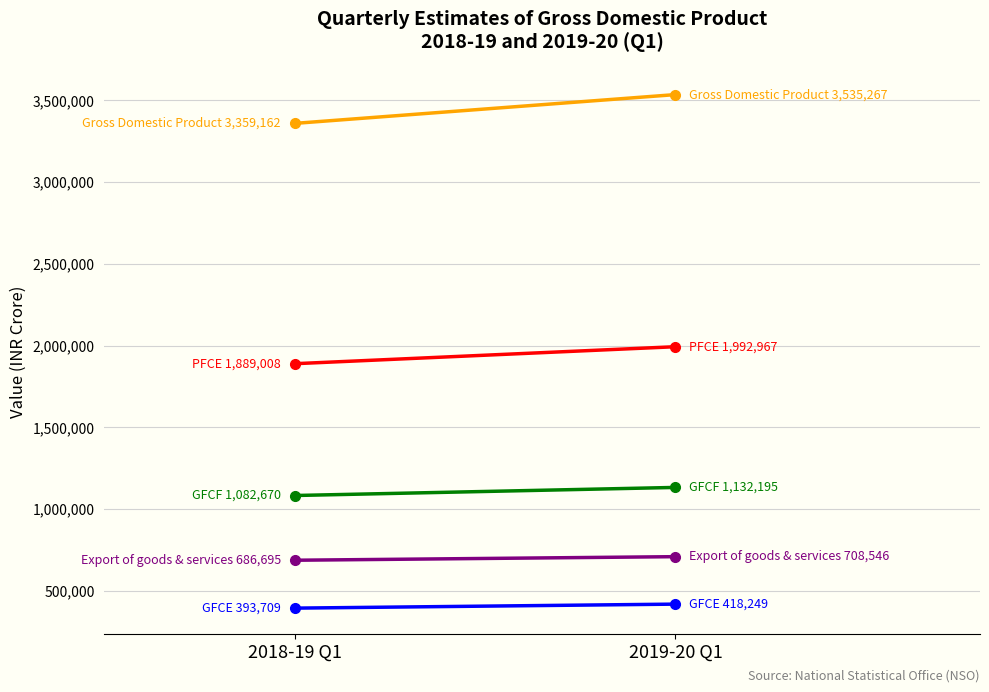

How many categories are shown in the chart?

2